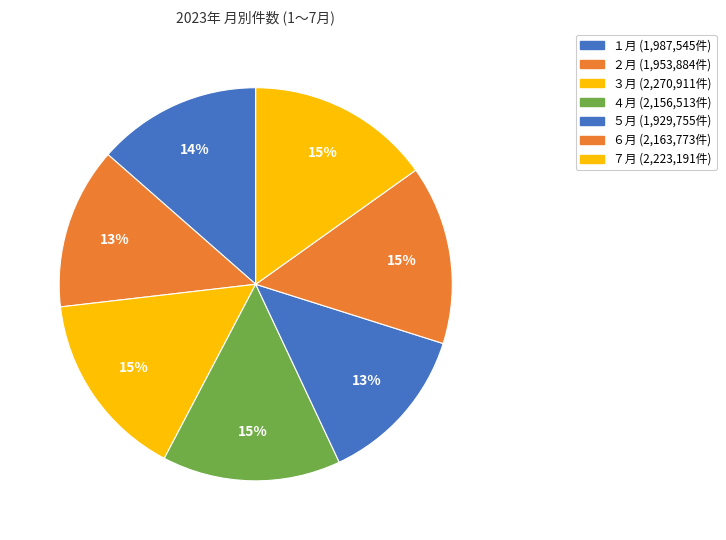

How many segments does this pie chart have?

7